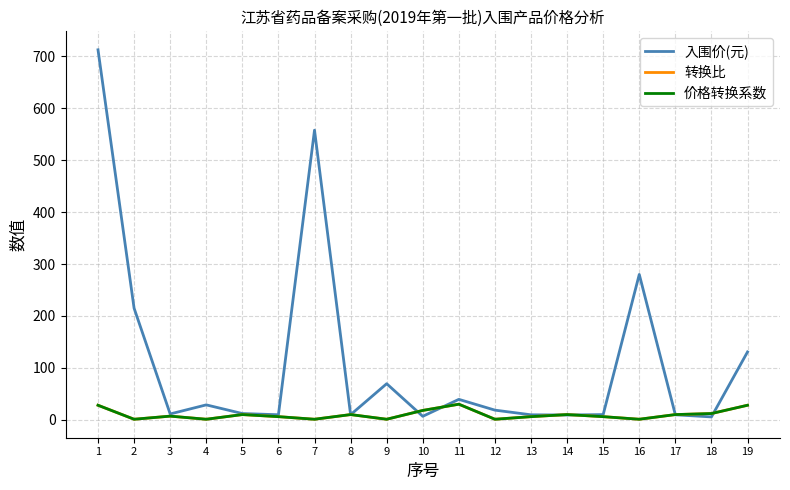

True or false: 入围价(元) has more than 0 interior local peaks.

True